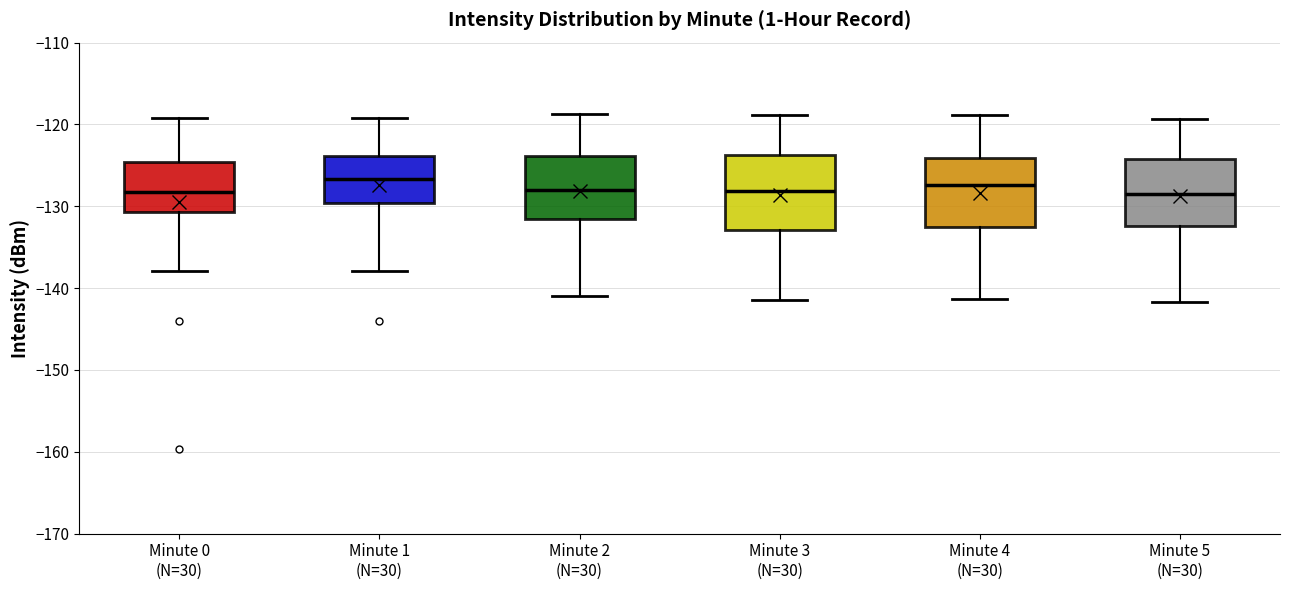

Reading left to right, read every box against the y-axis: the position of its median line, the range the box covers, and the ends of its whiskers. The values are not printed on the chart, so give them approximately, as read against the axis.

Minute 0 (N=30): median -128, box -131 to -125, whiskers -138 to -119
Minute 1 (N=30): median -127, box -130 to -124, whiskers -138 to -119
Minute 2 (N=30): median -128, box -132 to -124, whiskers -141 to -119
Minute 3 (N=30): median -128, box -133 to -124, whiskers -141 to -119
Minute 4 (N=30): median -127, box -133 to -124, whiskers -141 to -119
Minute 5 (N=30): median -128, box -132 to -124, whiskers -142 to -119